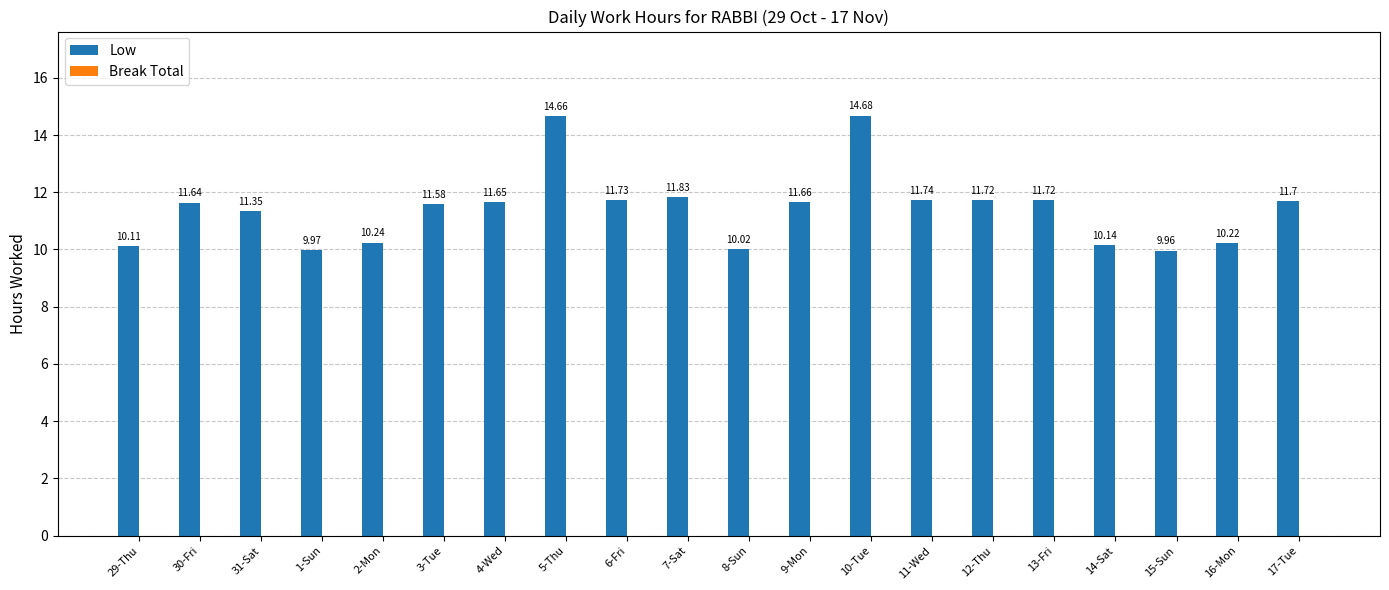

Approximately how many times larger is the value at 14-Sat compared to 17-Tue?

0.9